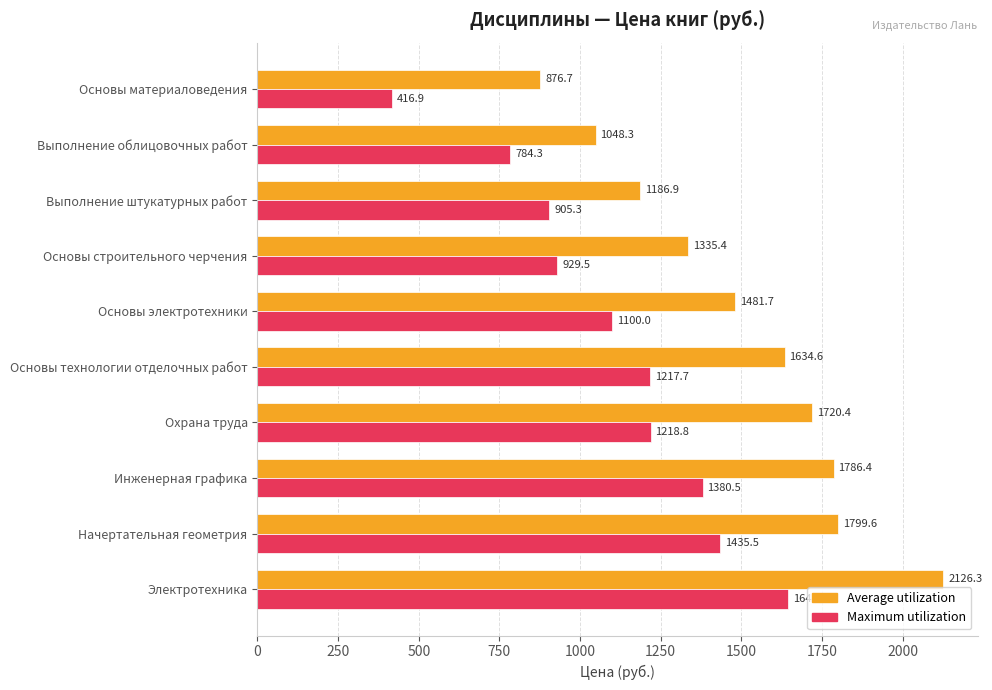

Rank the categories by Maximum utilization value from lowest to highest.

Основы материаловедения, Выполнение облицовочных работ, Выполнение штукатурных работ, Основы строительного черчения, Основы электротехники, Основы технологии отделочных работ, Охрана труда, Инженерная графика, Начертательная геометрия, Электротехника